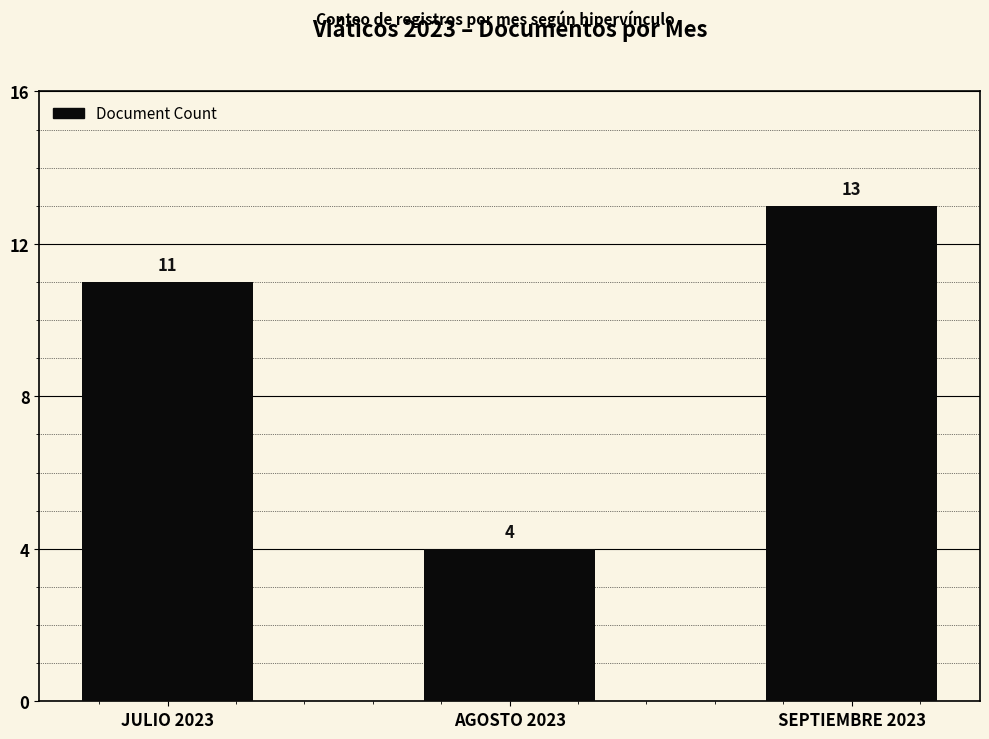

Count the values in the range 4 to 13.

3